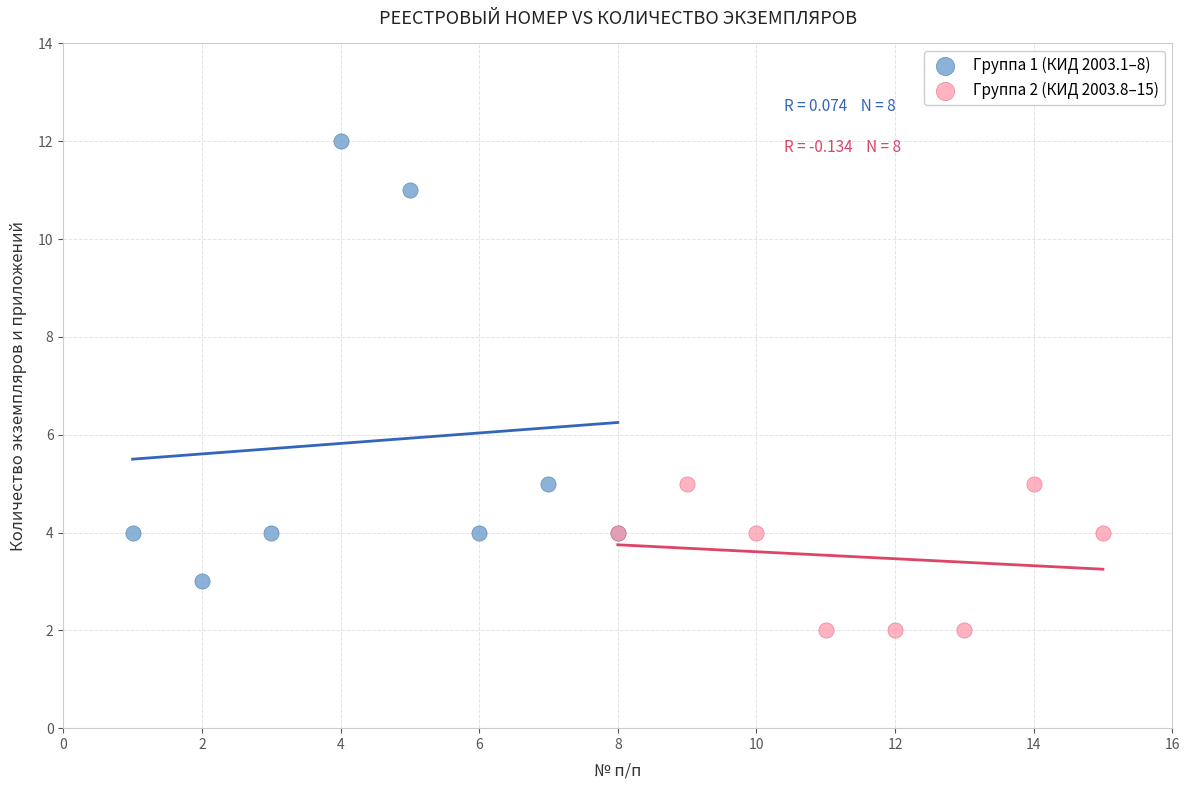

Which series reaches the maximum Y coordinate?

Группа 1 (КИД 2003.1–8)